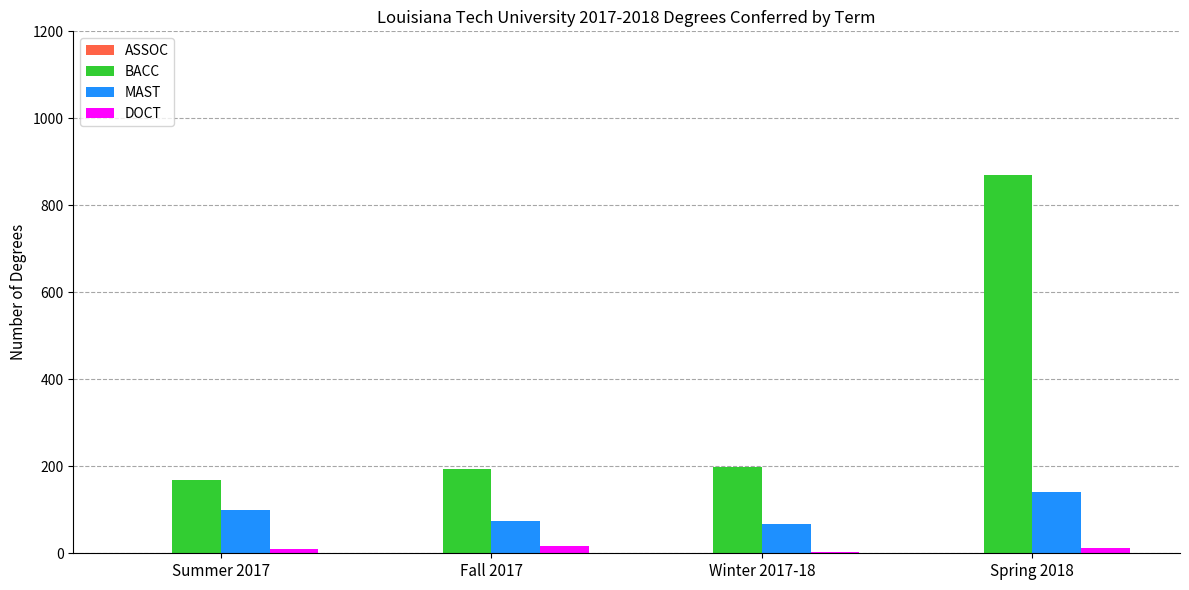

Which series changed the most between Summer 2017 and Spring 2018?

BACC